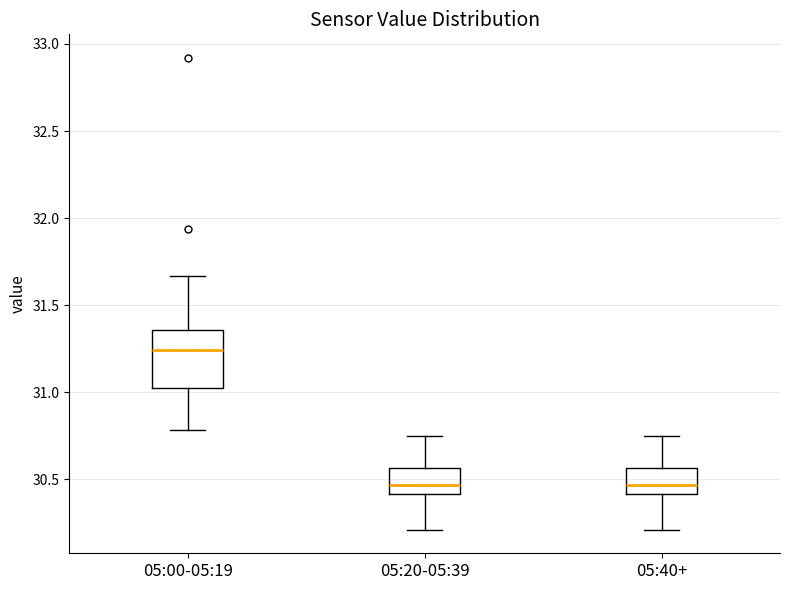

Where does the median line of the box for 05:40+ sit on the y-axis? The values are not printed on the chart, so give them approximately, as read against the axis.

30.45